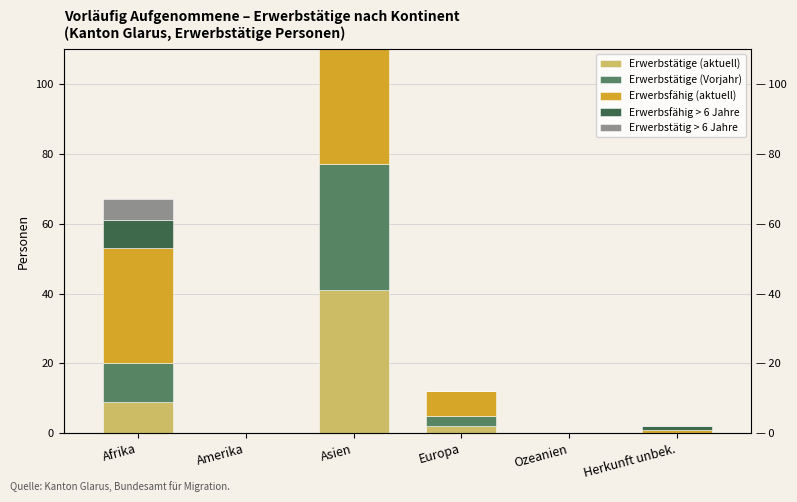

List the labels in order of Erwerbstätige (Vorjahr) value, largest first.

Asien, Afrika, Europa, Amerika, Ozeanien, Herkunft unbek.